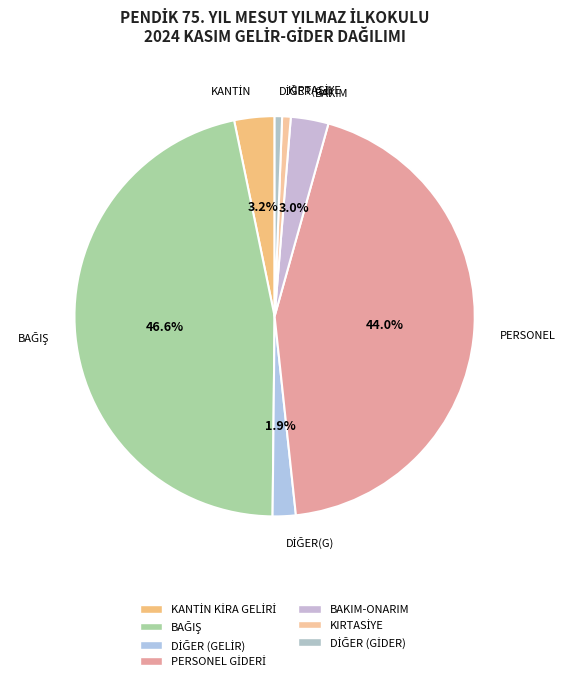

Rank the categories by value from lowest to highest.

DİĞER (GİDER), KIRTASİYE, DİĞER (GELİR), BAKIM-ONARIM, KANTİN KİRA GELİRİ, PERSONEL GİDERİ, BAĞIŞ